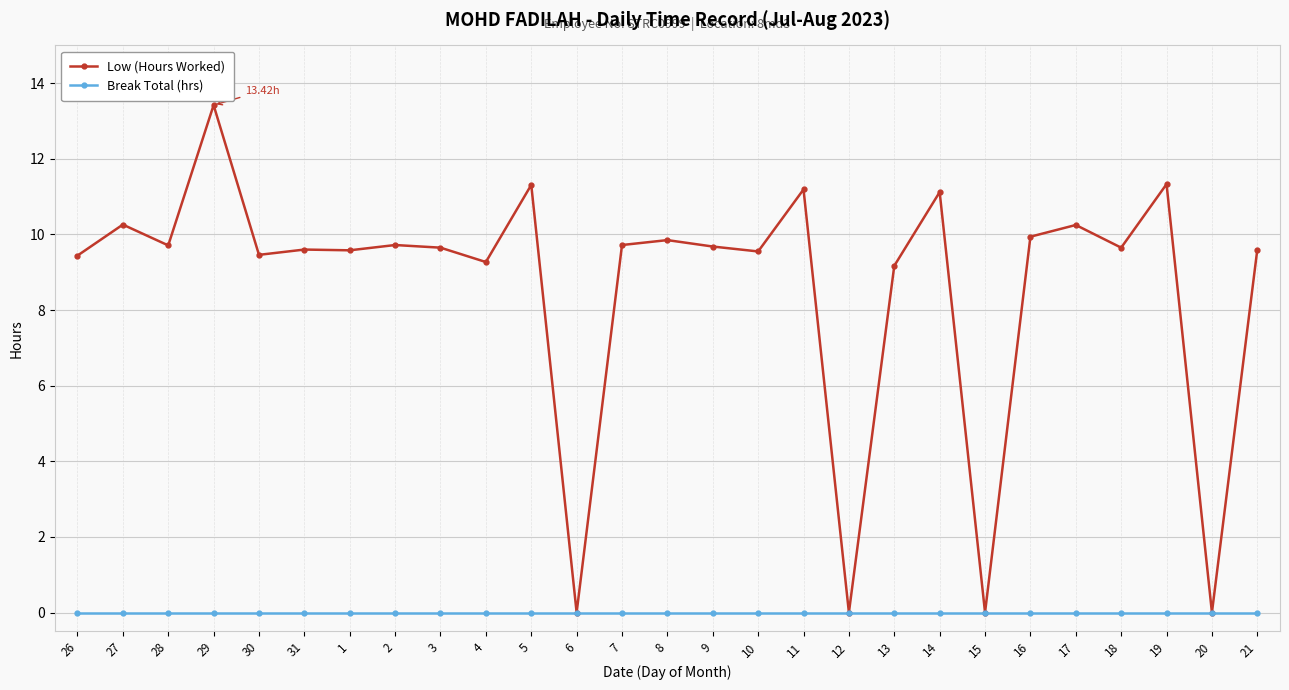

Rank the series by their maximum value, from highest to lowest.

Low (Hours Worked), Break Total (hrs)